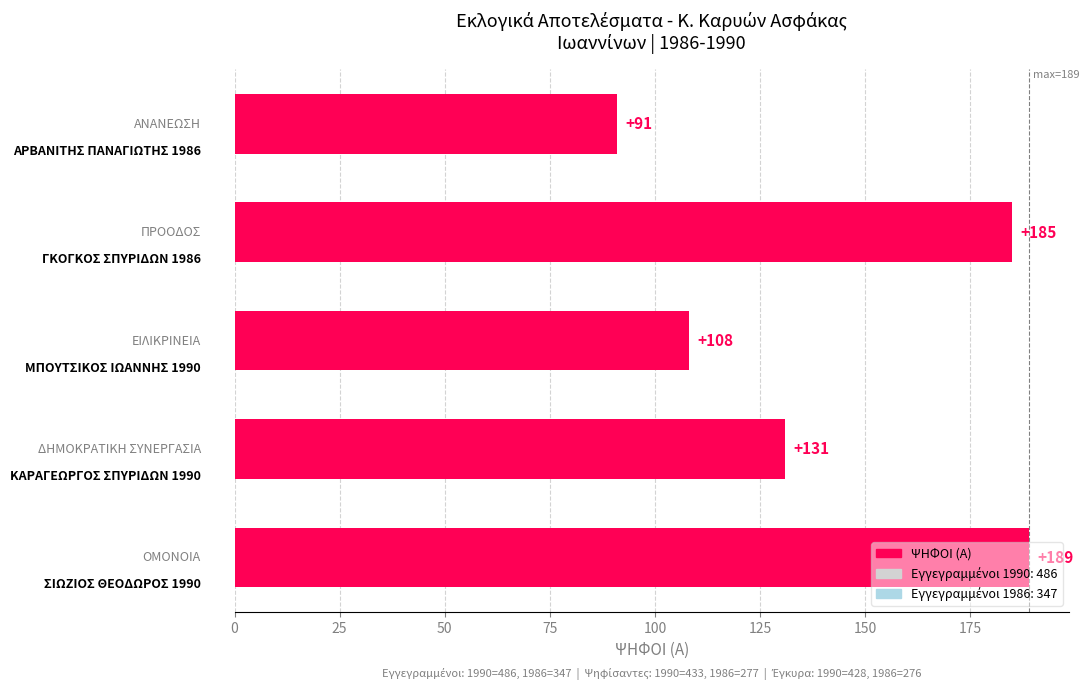

What is the difference between the second highest and minimum values?

94